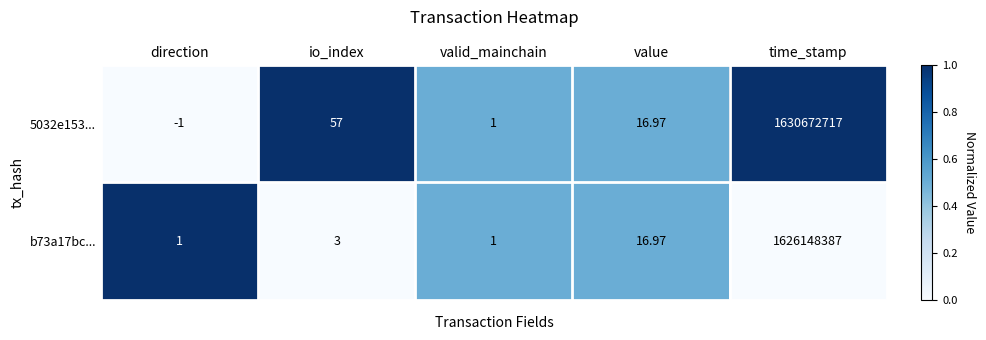

Which label corresponds to the largest value in the chart?

time_stamp